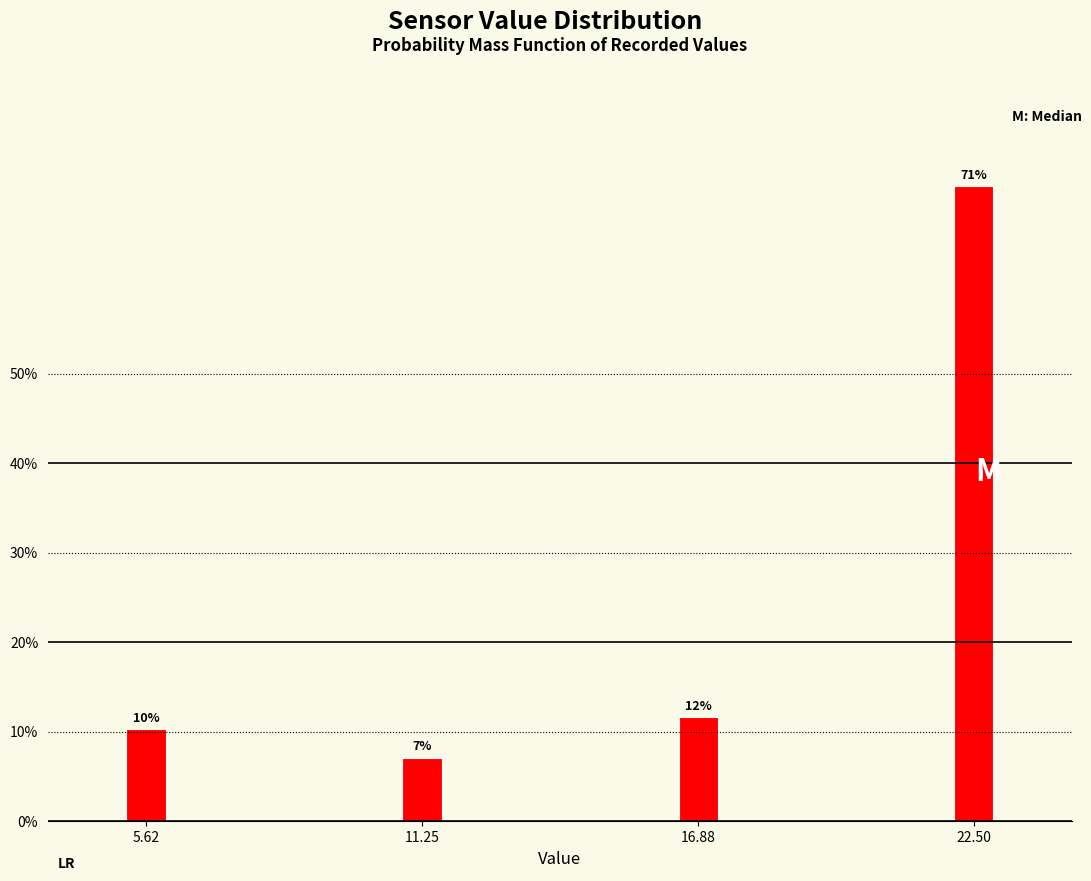

Are the bars horizontal?

No